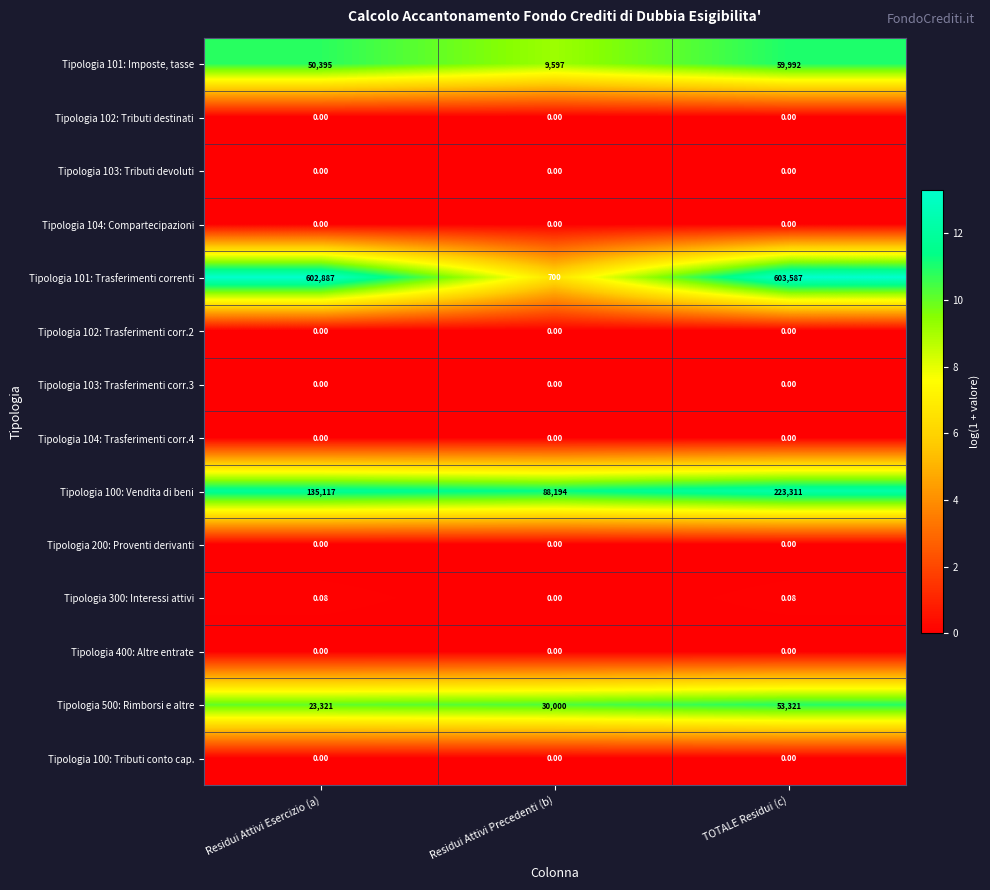

Rank the categories by Tipologia 500: Rimborsi e altre value from highest to lowest.

TOTALE Residui (c), Residui Attivi Precedenti (b), Residui Attivi Esercizio (a)